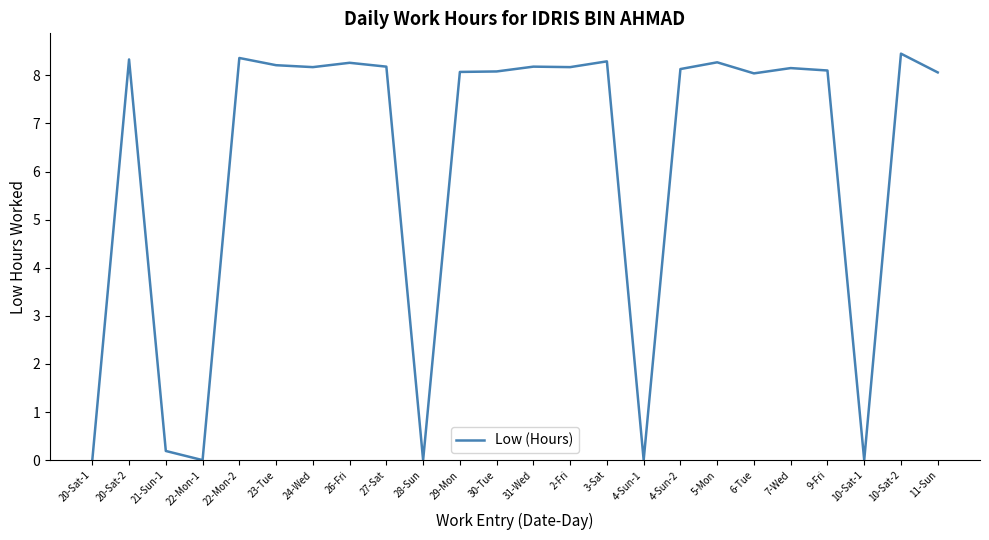

At which category does the data reach its first local valley?

22-Mon-1